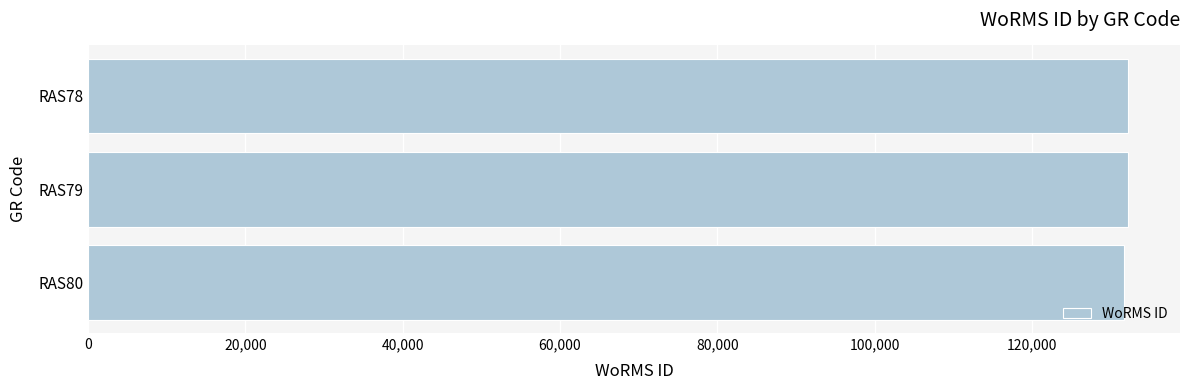

What is the smallest value displayed?

131723